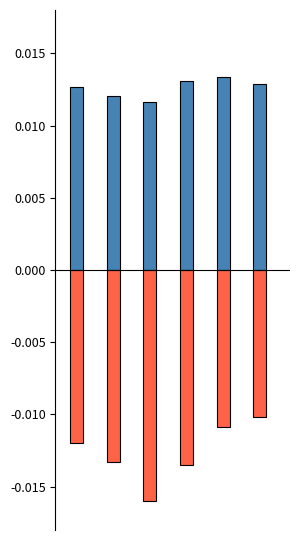

Count the Employer Remittances values in the range 0 to 1.

6